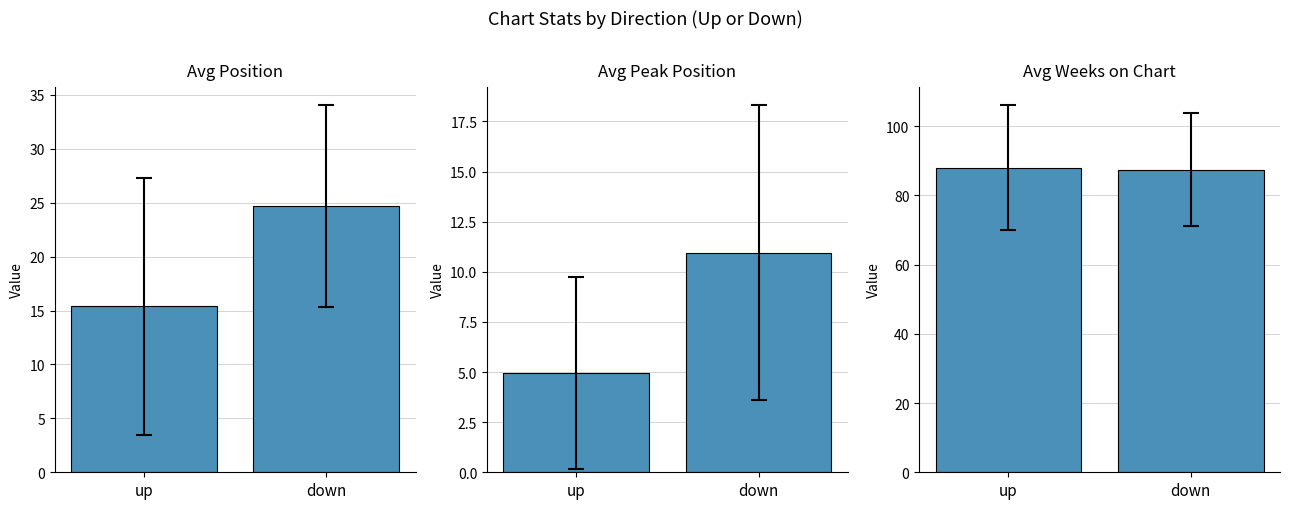

How many distinct data groups are displayed?

3